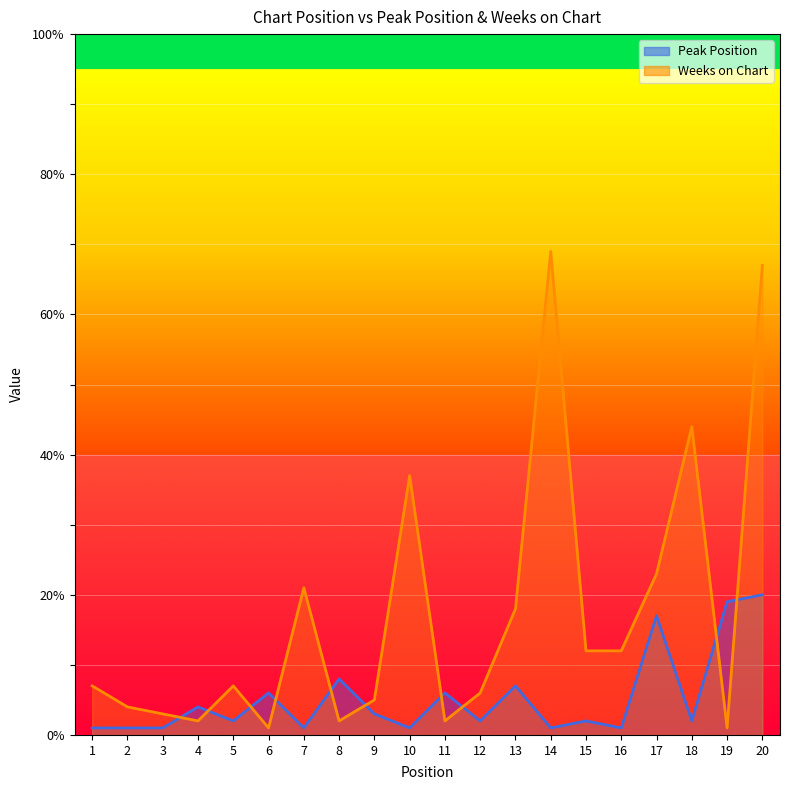

How many values in the Weeks on Chart series are below 7?

9